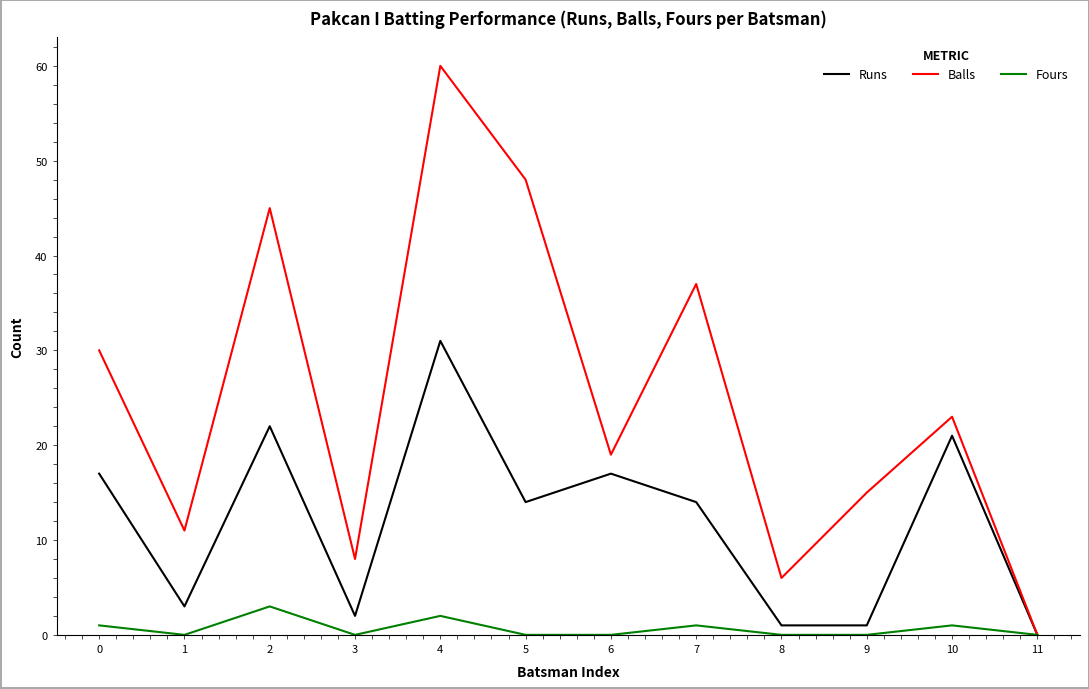

Which series has the largest total across all categories?

Balls